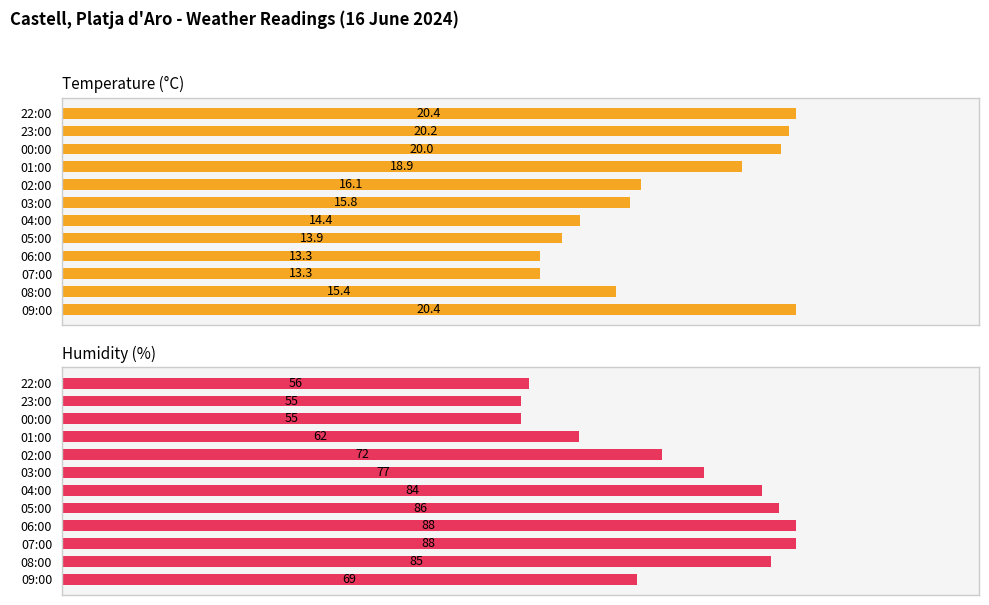

What is the value of the Temperature (°C) bar at the 10th from the left?

20.0